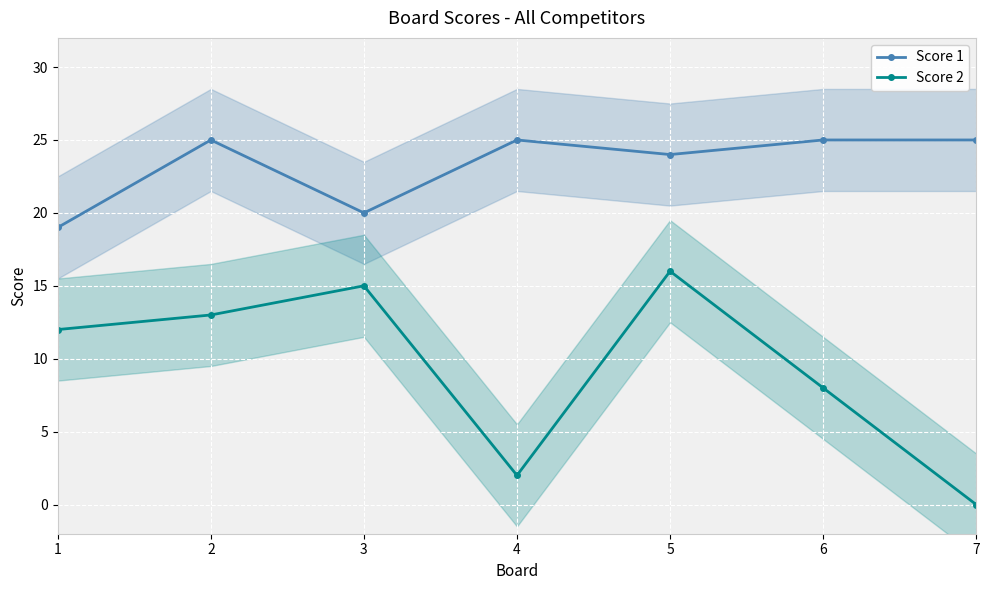

The Score 1 series shows 19 at 1. True or false?

True